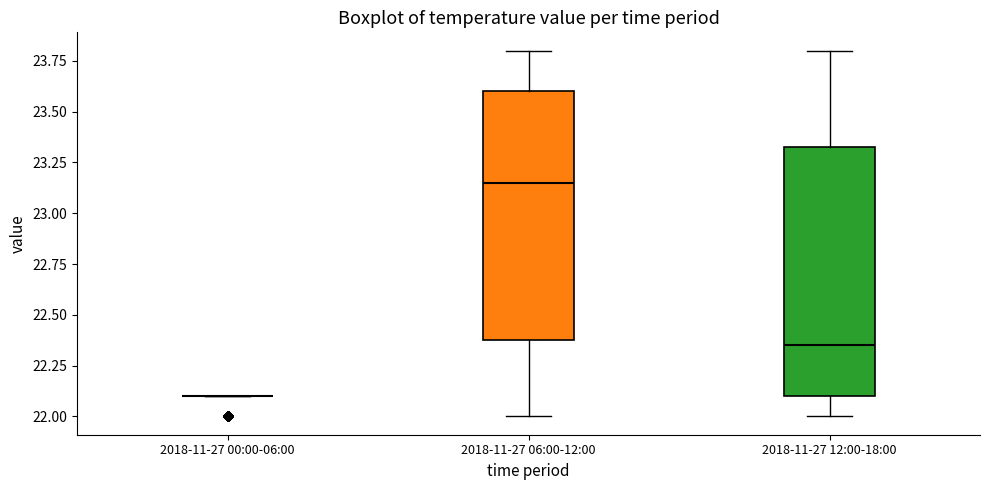

Reading left to right, transcribe this box plot: for each box, give where its median line is, the range the box spans, and where its two whiskers end, as read against the y-axis. The values are not printed on the chart, so give them approximately, as read against the axis.

2018-11-27 00:00-06:00: box collapsed to a line at 22.10, whiskers 22.10 to 22.10
2018-11-27 06:00-12:00: median 23.15, box 22.40 to 23.60, whiskers 22.00 to 23.80
2018-11-27 12:00-18:00: median 22.35, box 22.10 to 23.35, whiskers 22.00 to 23.80